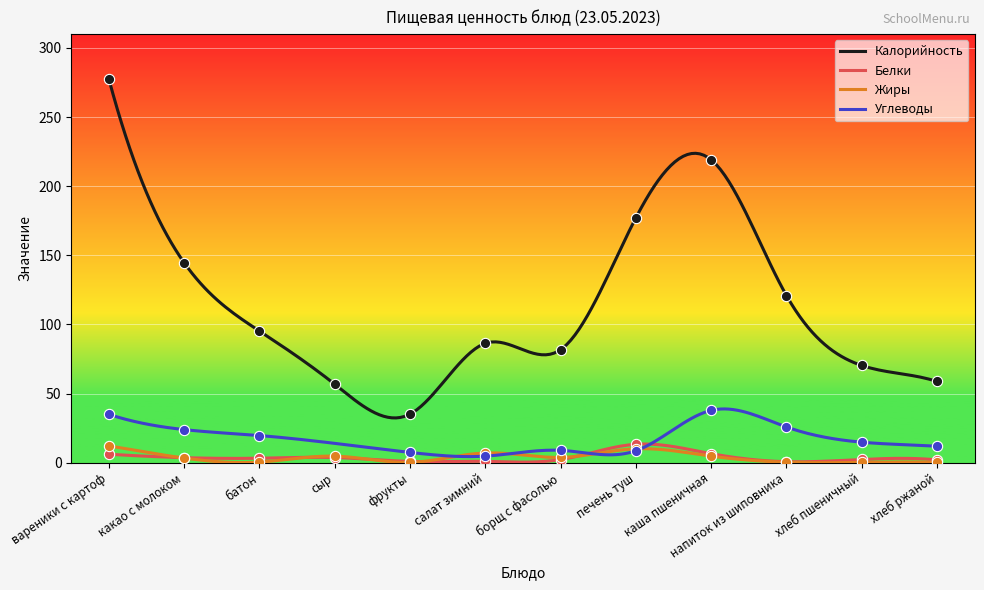

Which series contains the highest Y value?

Калорийность